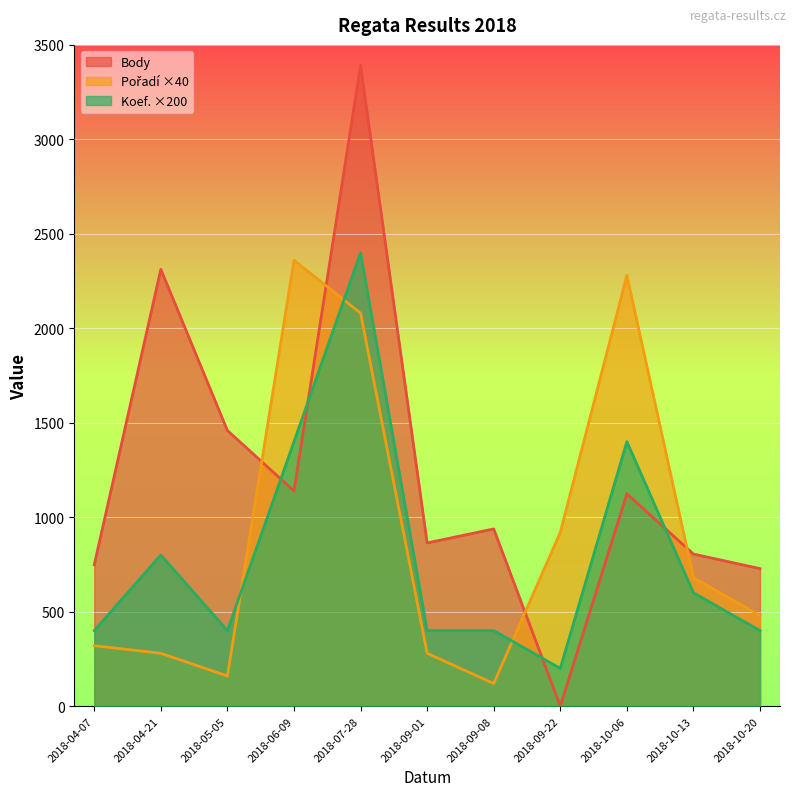

Which series has the widest spread of values?

Body